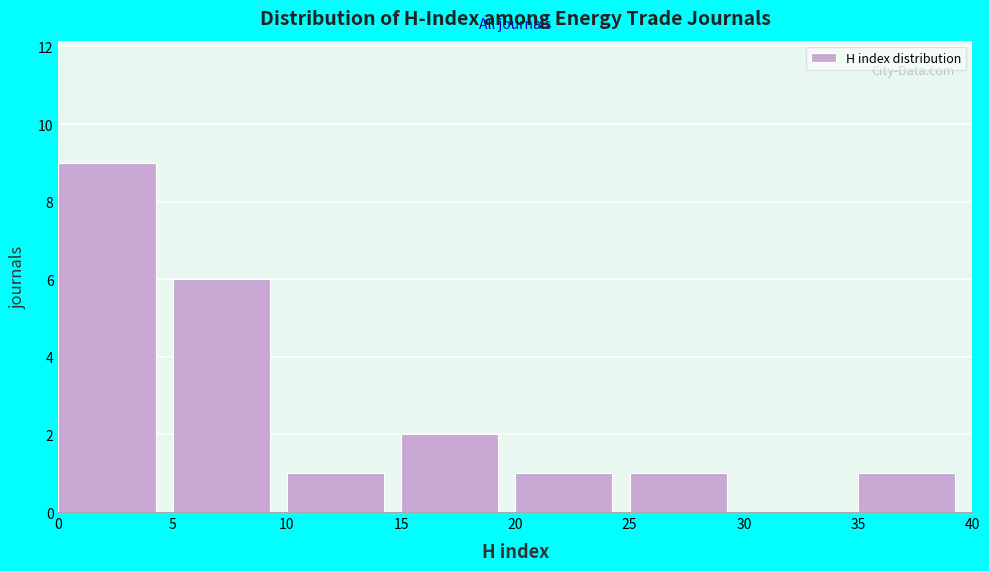

How tall is the bar that spans 35 to 40 on the x-axis? The values are not printed on the chart, so give them approximately, as read against the axis.

1